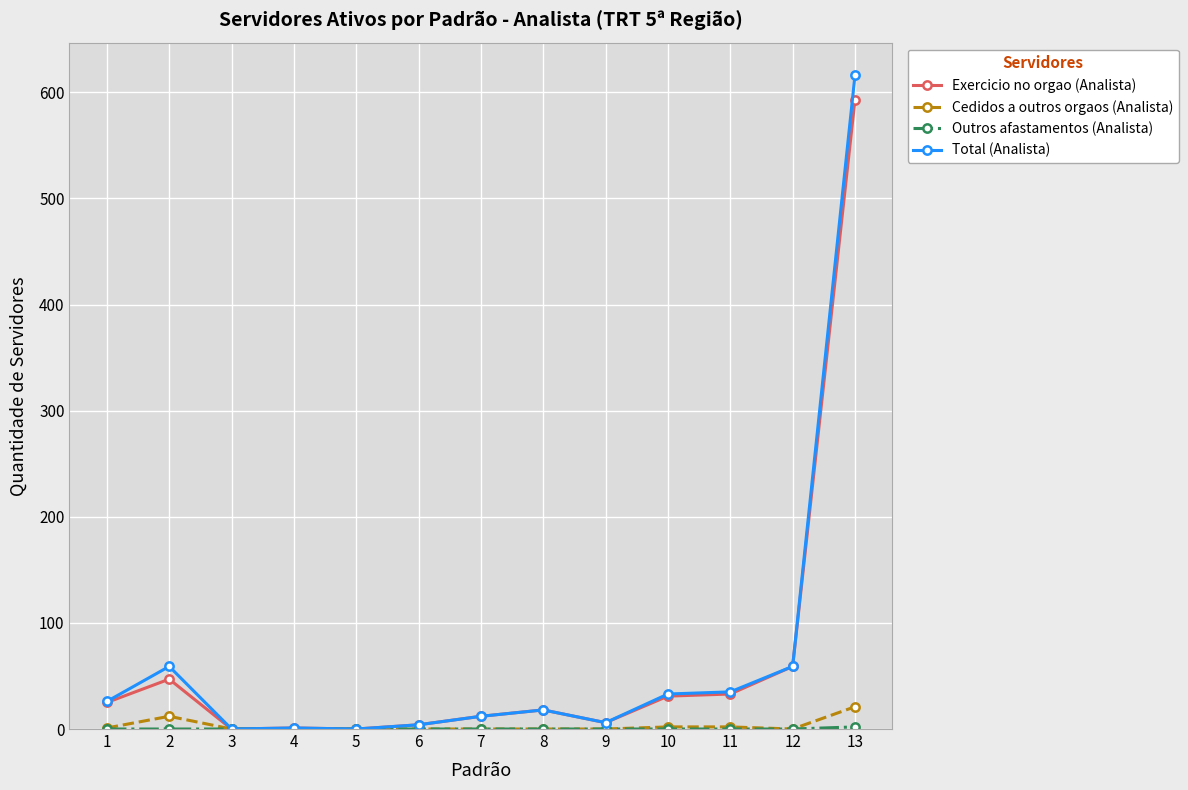

Where is the first local maximum for Total (Analista)?

2